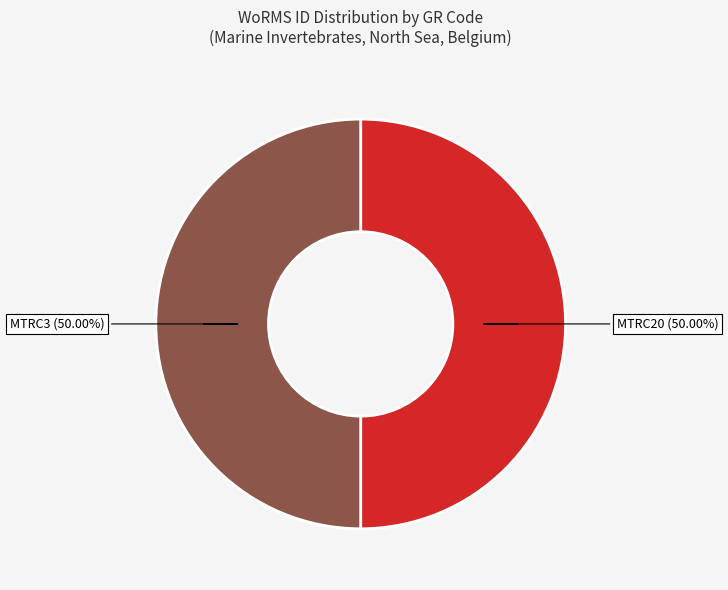

How many segments does this pie chart have?

2